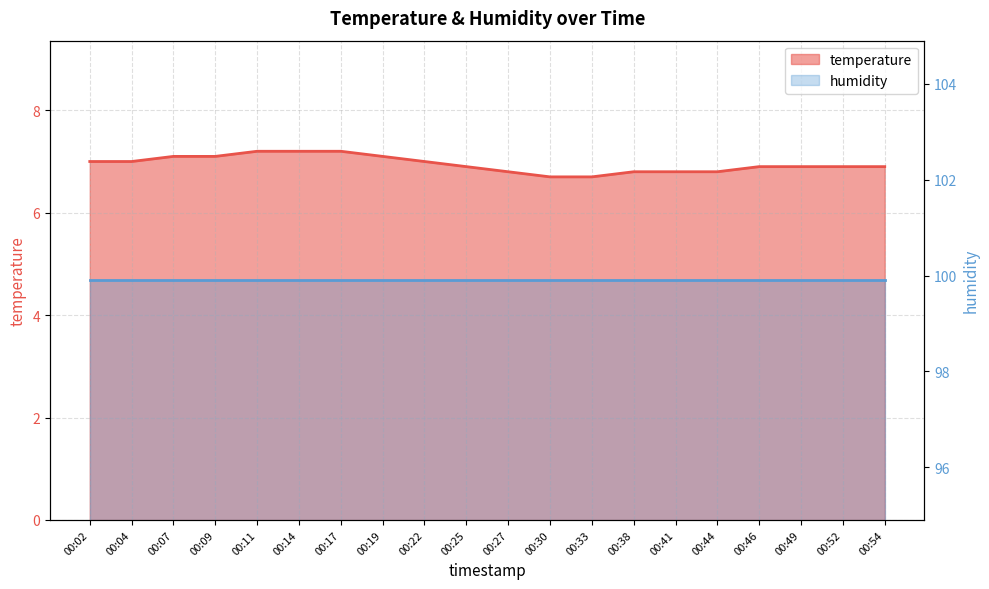

What is the greatest value displayed?

7.2